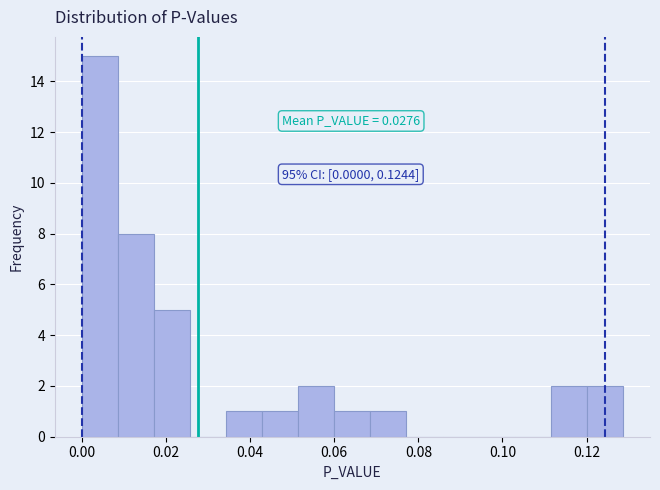

Which range on the x-axis has the tallest bar?

0.000 to 0.008